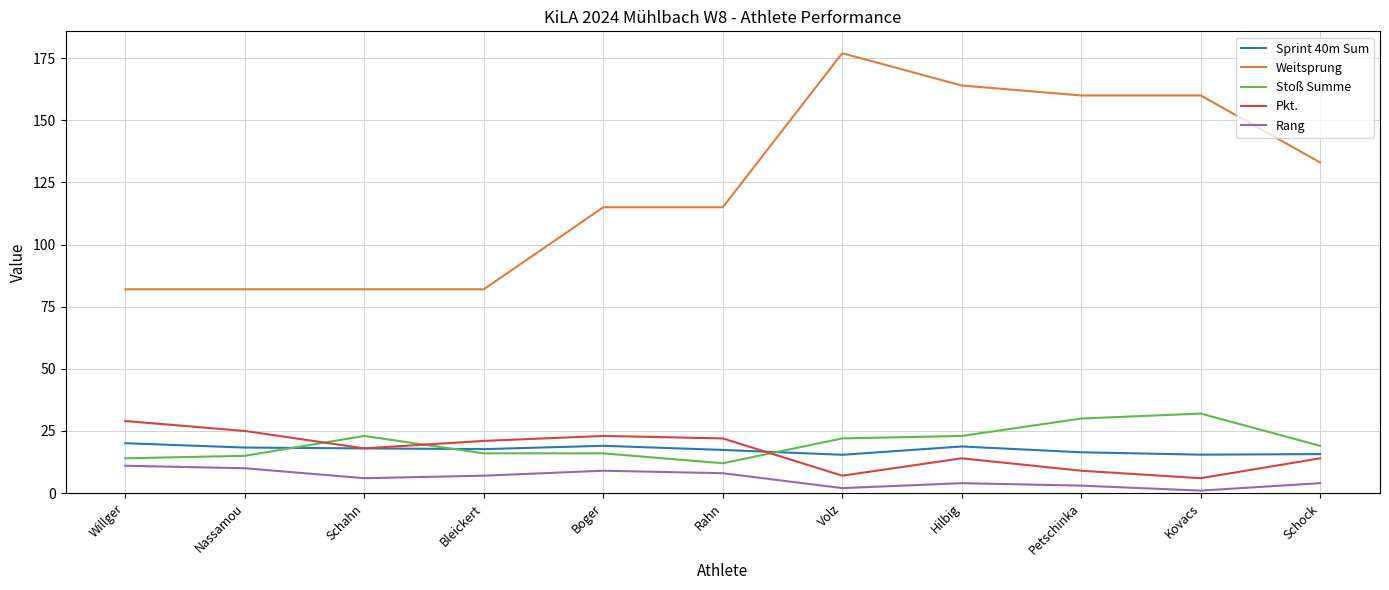

Which series has the largest total across all categories?

Weitsprung